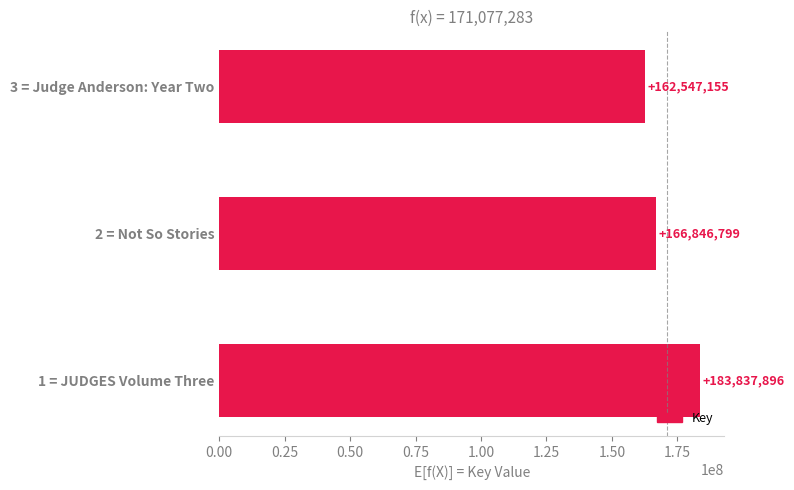

Between 2 = Not So Stories and 3 = Judge Anderson: Year Two, which is larger?

2 = Not So Stories